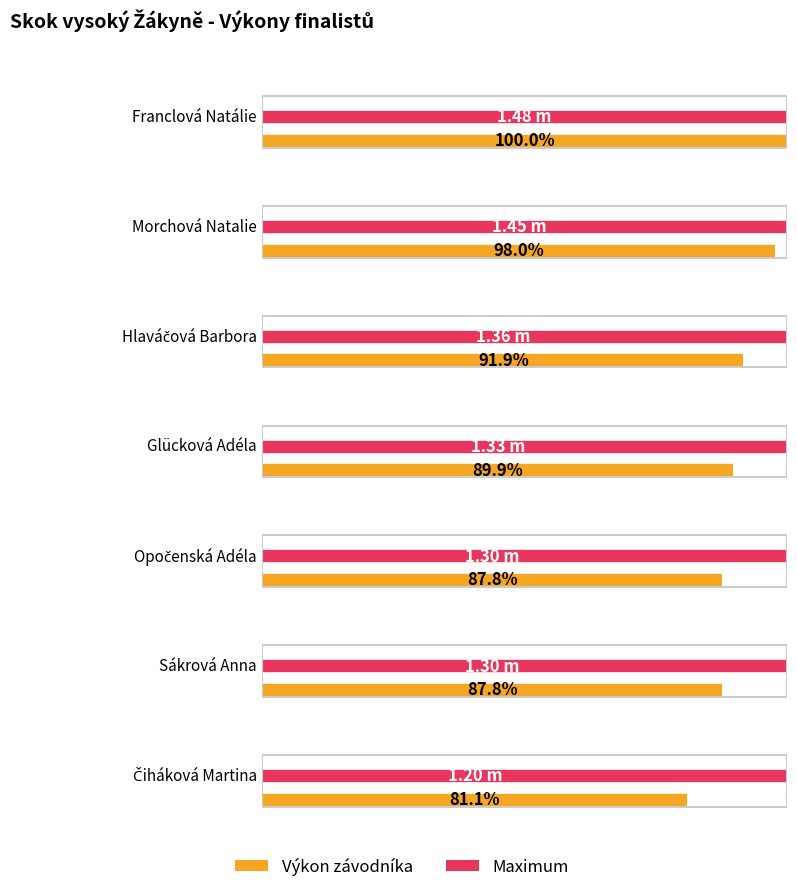

Where is the data nearest to the value 1?

Čiháková Martina